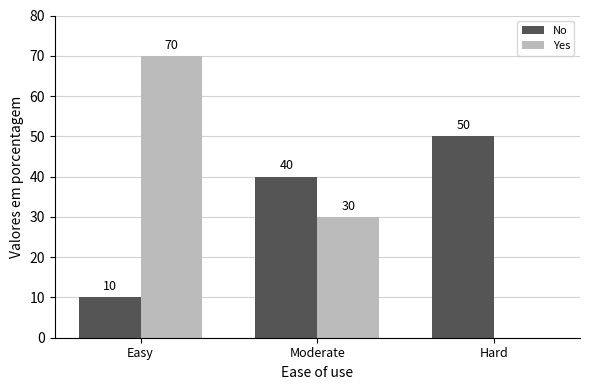

What are all the series names shown in the legend?

No, Yes